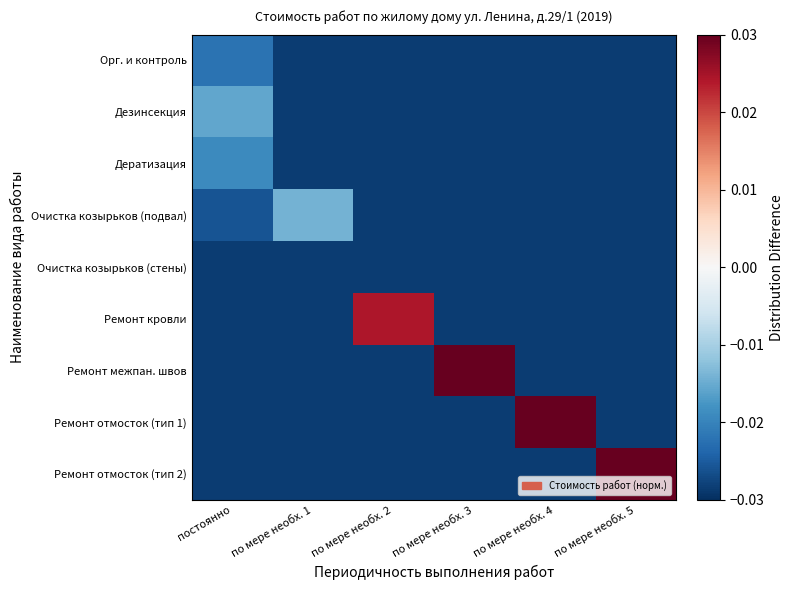

Between по мере необх. 5 and по мере необх. 4, which is larger?

по мере необх. 5